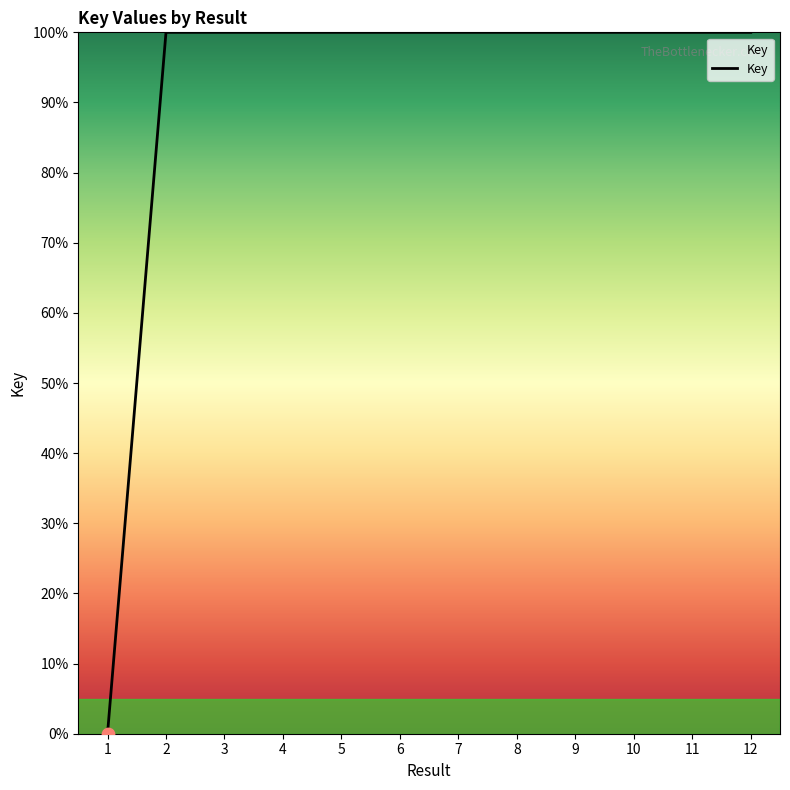

What is the ratio of the value at 10 to the value at 2?

1.0